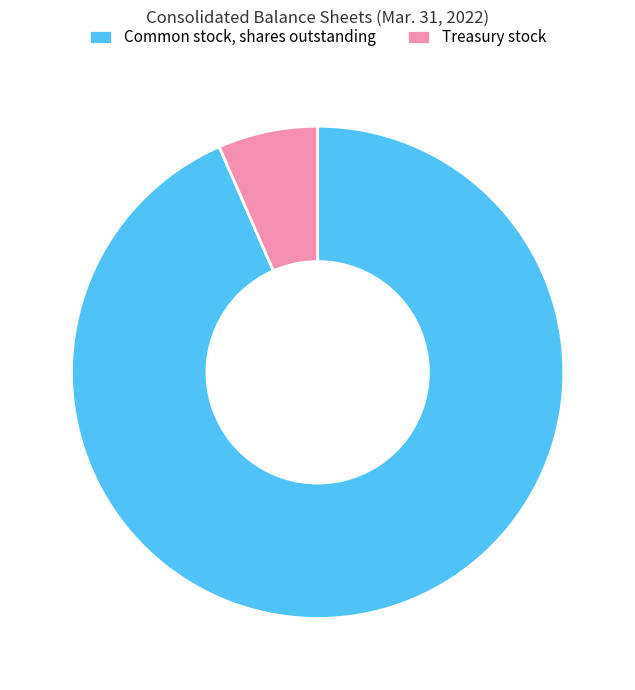

Is Common stock, shares outstanding the majority of the pie?

Yes